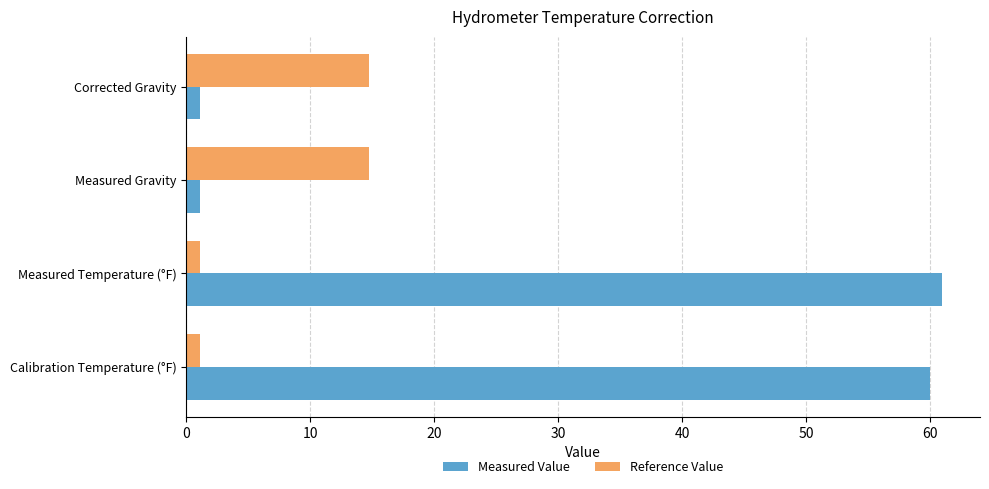

What is the smallest value displayed?

1.1